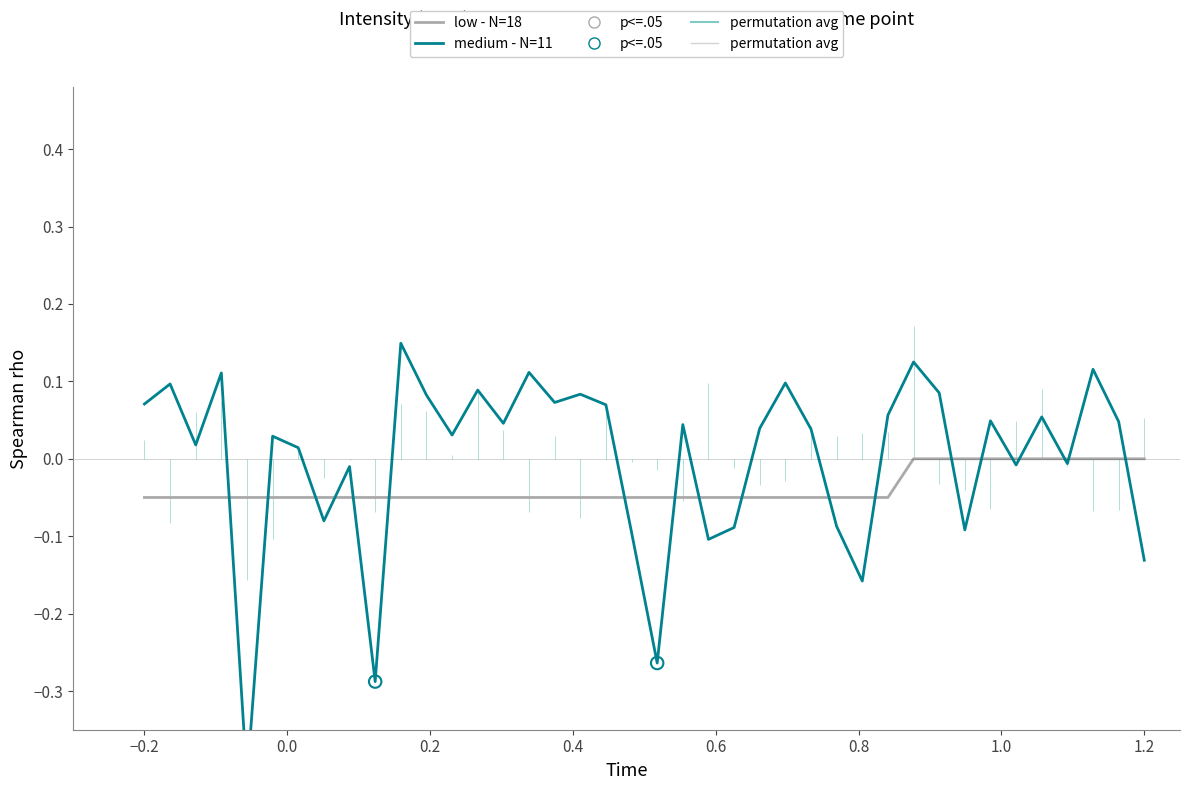

What are all the series names shown in the legend?

low - N=18, medium - N=11